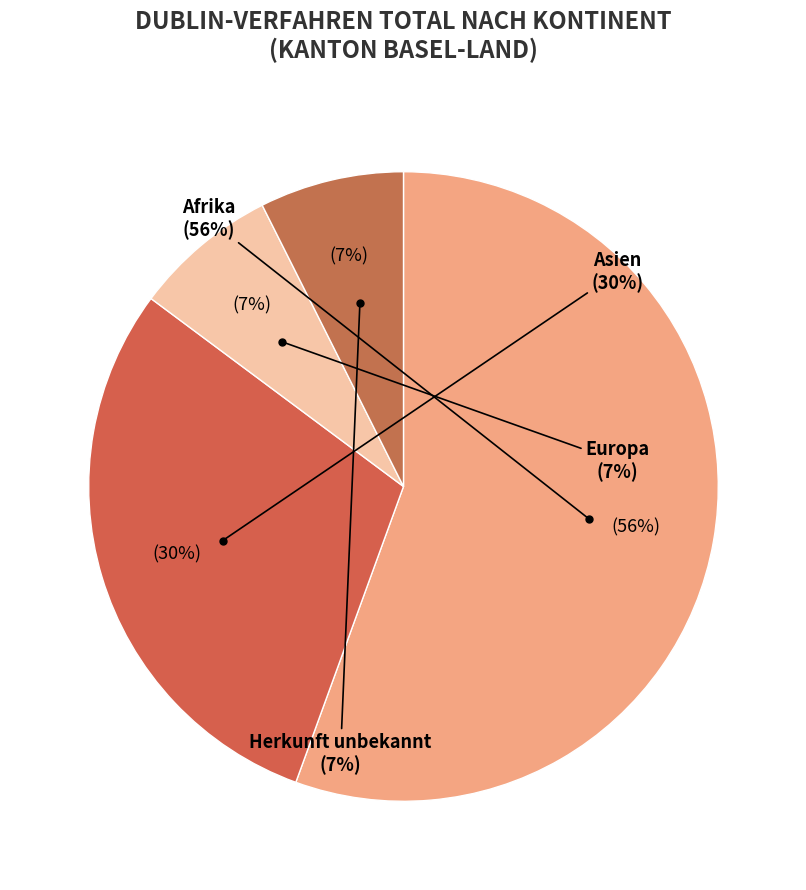

Between Asien and Afrika, which is larger?

Afrika